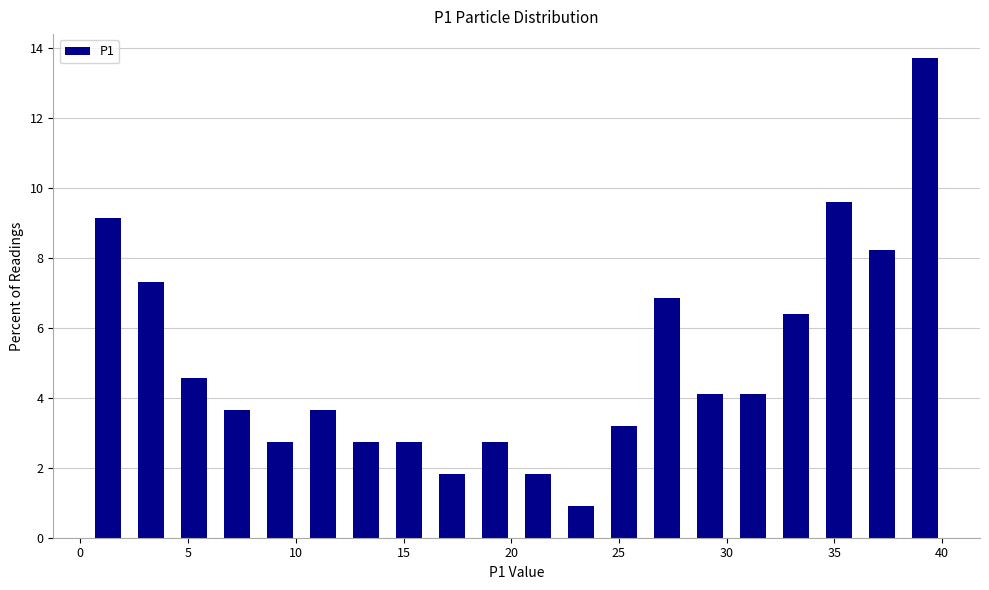

Around what value on the x-axis is the tallest bar? Give the approximate position of its centre, as read against the axis.

39.0